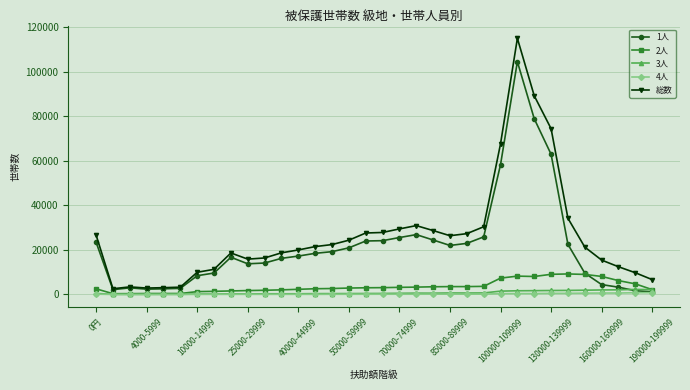

True or false: 4人 has more than 1 interior local peaks.

True